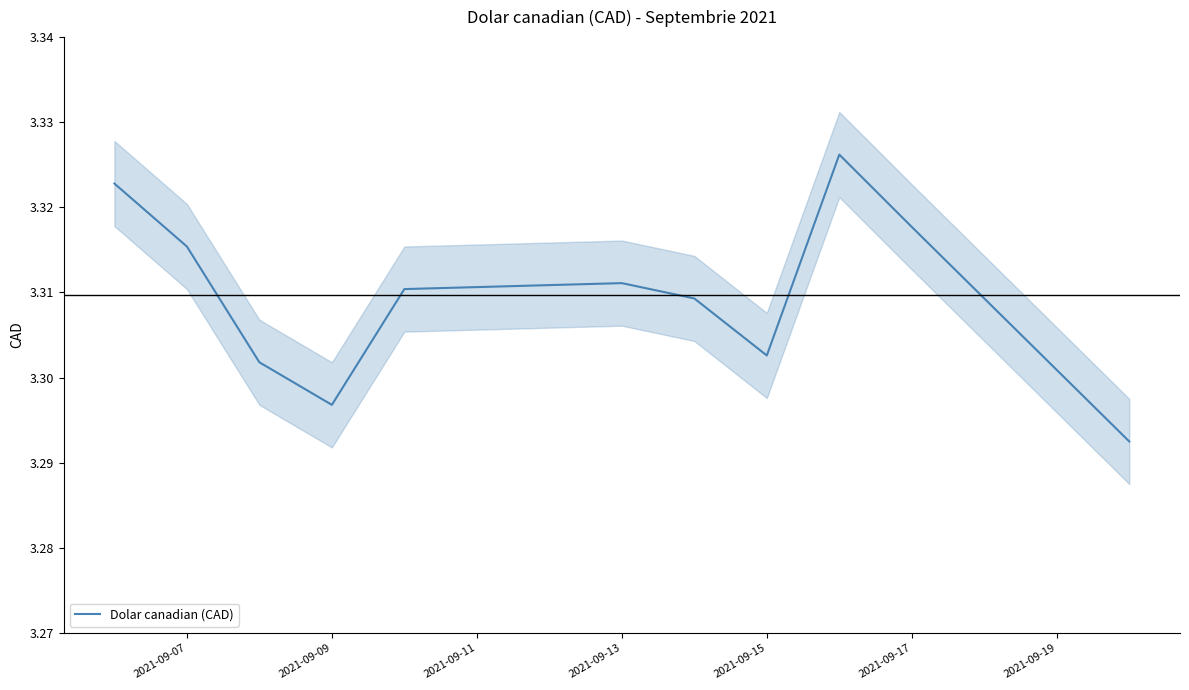

True or false: Dolar canadian (CAD) has a value of 2.0 at 2021-09-09.

False